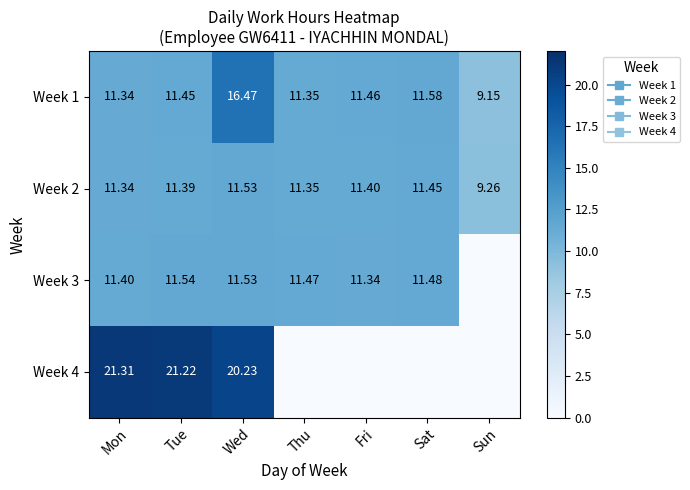

List the series in order of their peak value, highest first.

Week 4, Week 1, Week 3, Week 2